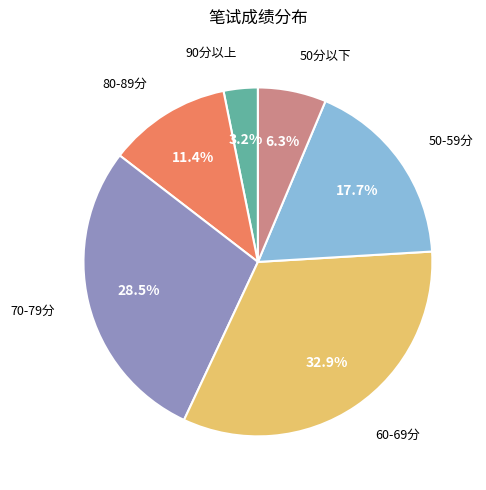

Is there any slice that represents more than half of the pie?

No